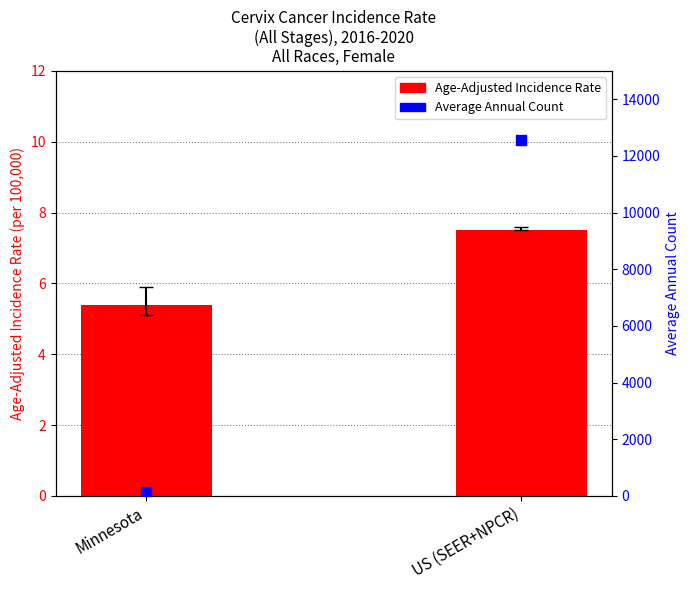

At which category is the sum across all series the highest?

US (SEER+NPCR)